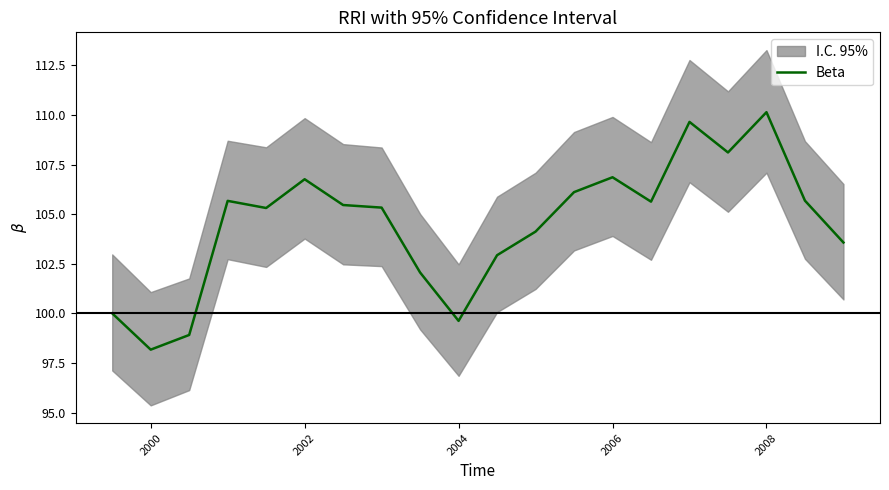

The Beta series shows 106.9 at 2006. True or false?

True